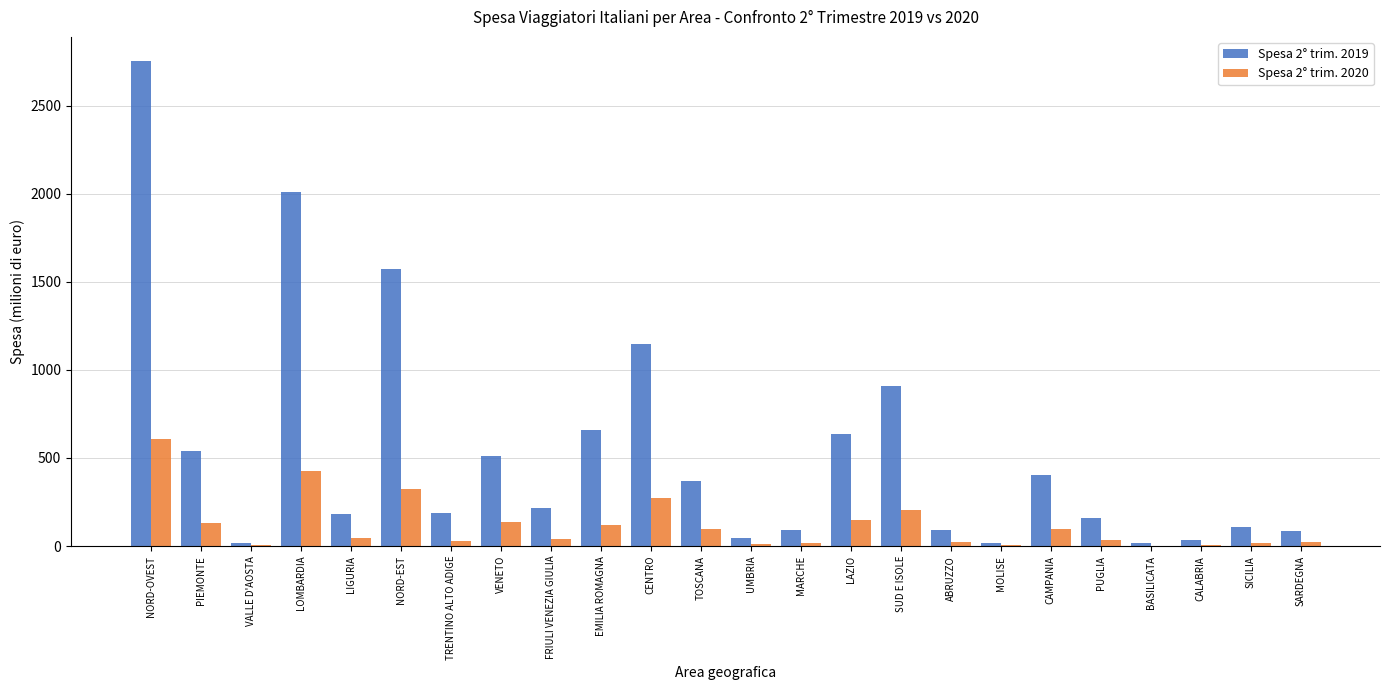

The Spesa 2° trim. 2019 series shows 2010.5 at LOMBARDIA. True or false?

True